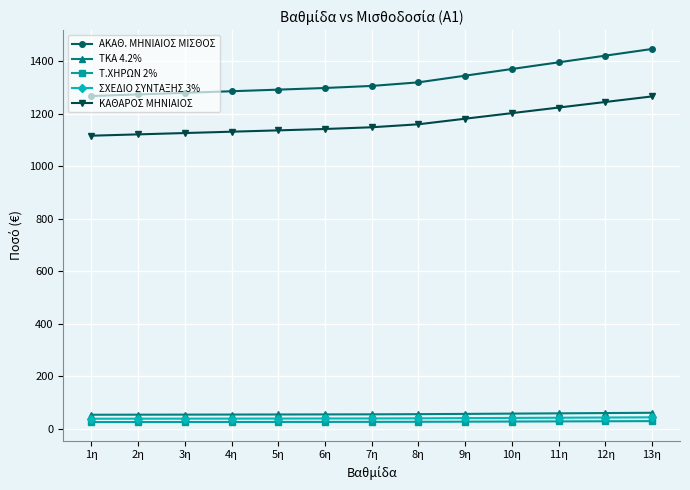

Is the value of Τ.ΧΗΡΩΝ 2% at 10η greater than the value of ΚΑΘΑΡΟΣ ΜΗΝΙΑΙΟΣ at 7η?

No